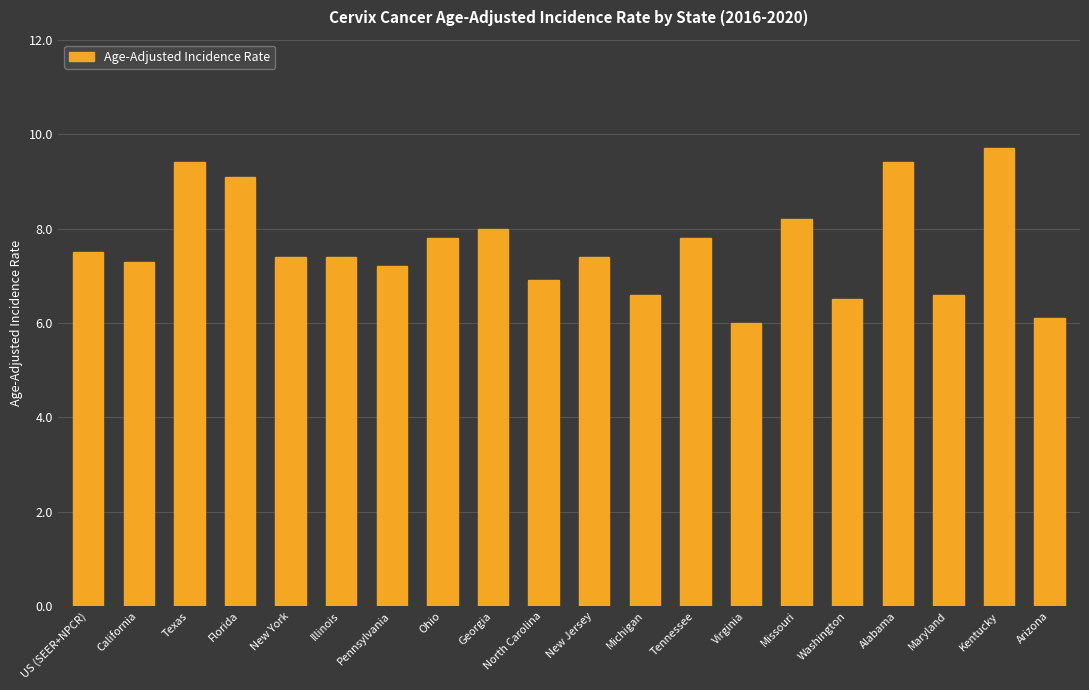

The value at Georgia is 8.0. True or false?

True